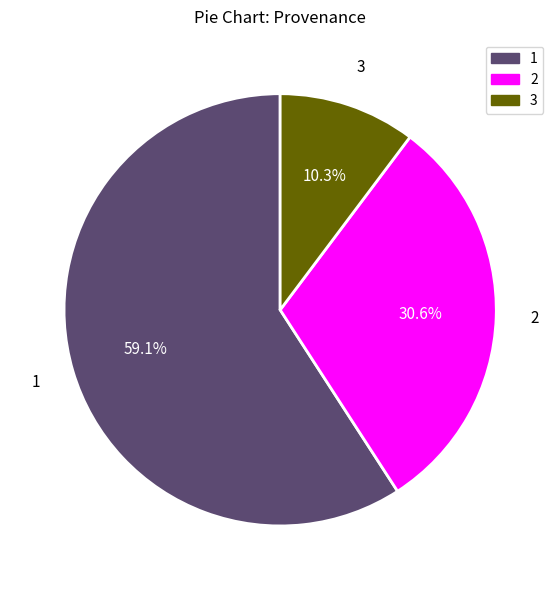

Is there a majority slice in this chart?

Yes